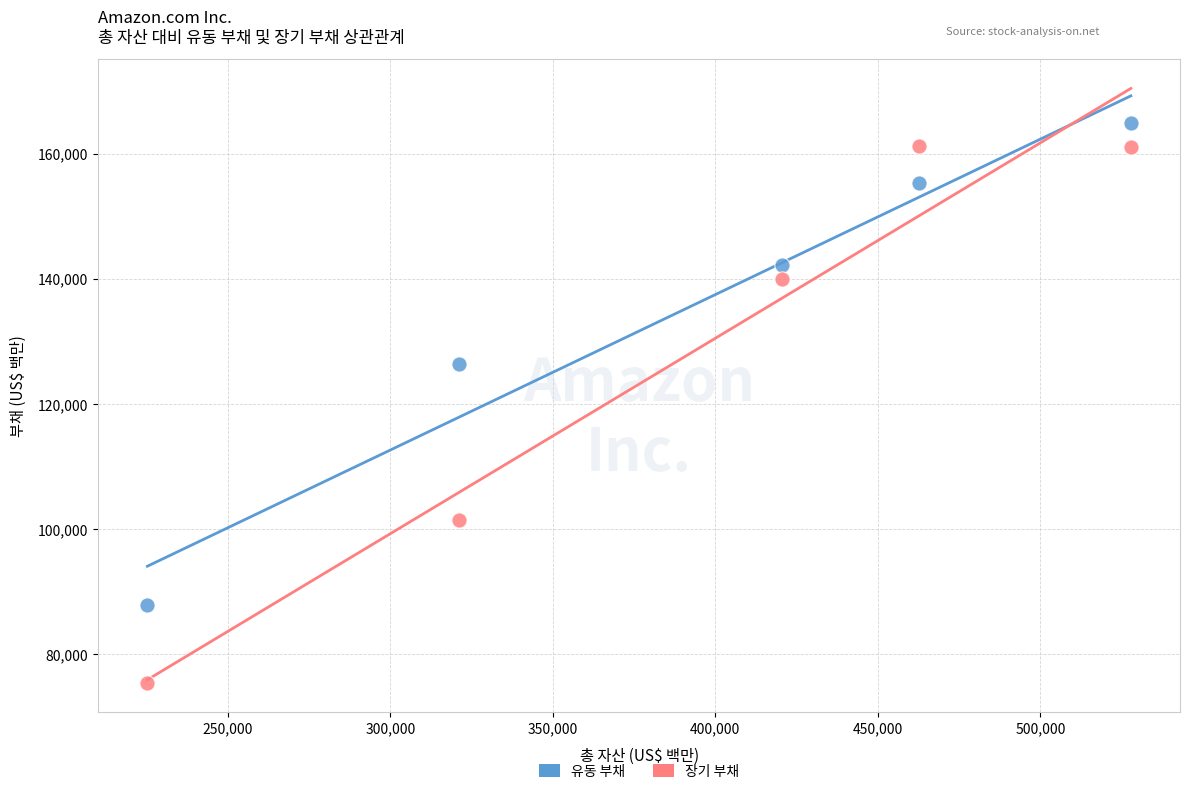

Which series has the largest Y range (max minus min)?

장기 부채